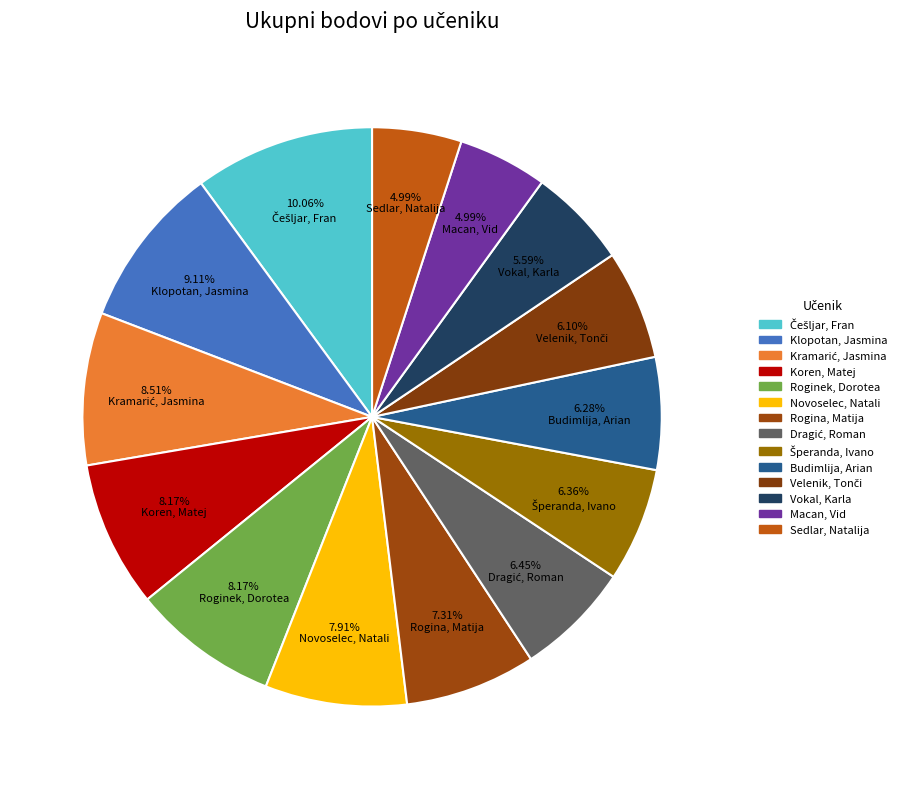

What percentage is the Češljar, Fran slice, to the nearest percent?

10%